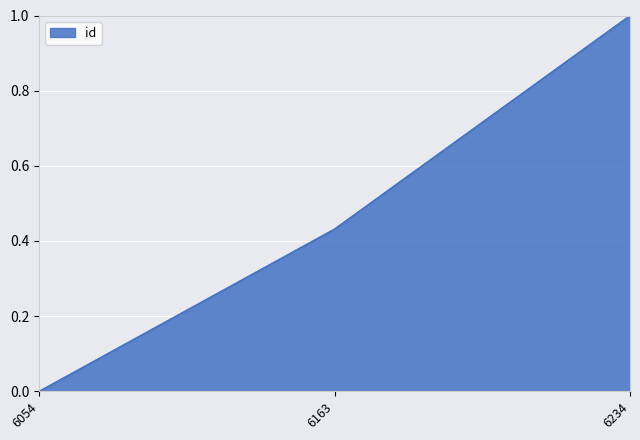

The value at 6234 is 1.0. True or false?

True